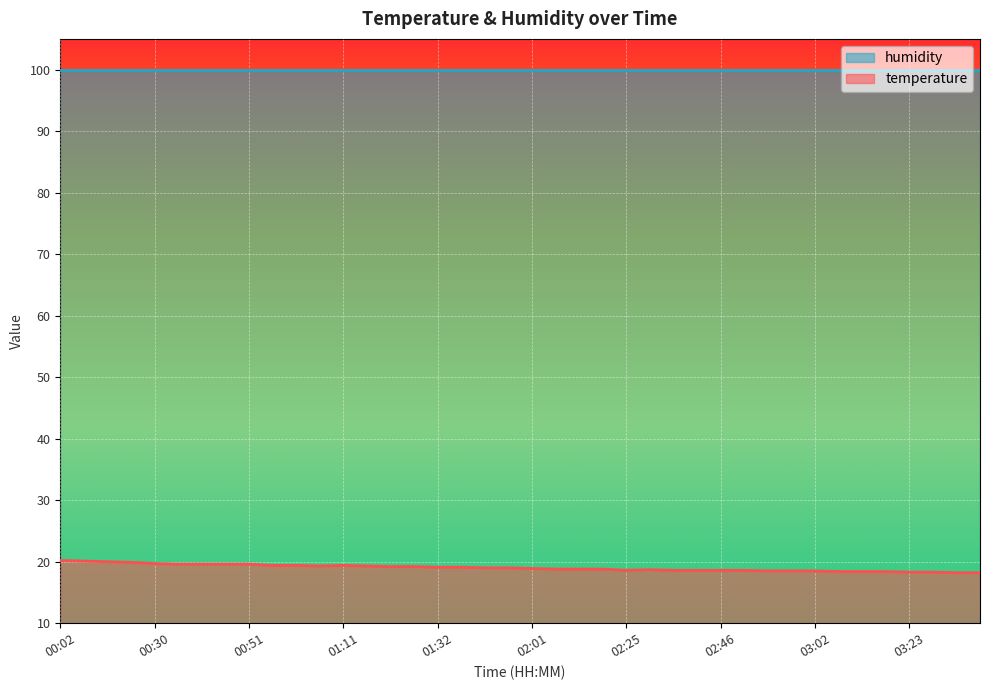

Rank the series by their maximum value, from lowest to highest.

temperature, humidity